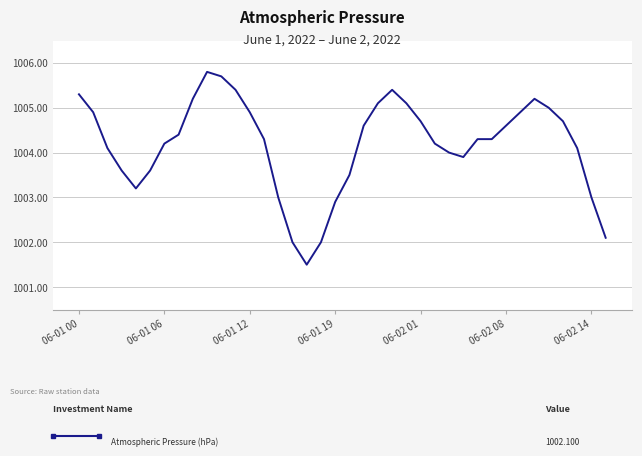

What is the difference between the maximum and minimum values?

4.3